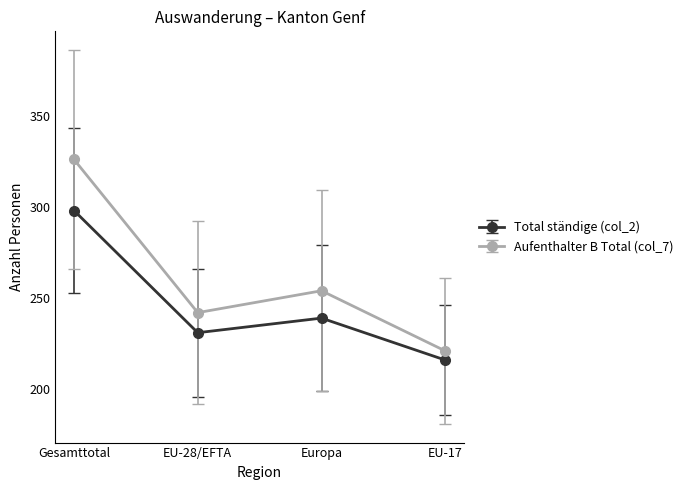

Rank the series by their maximum value, from highest to lowest.

Aufenthalter B Total (col_7), Total ständige (col_2)